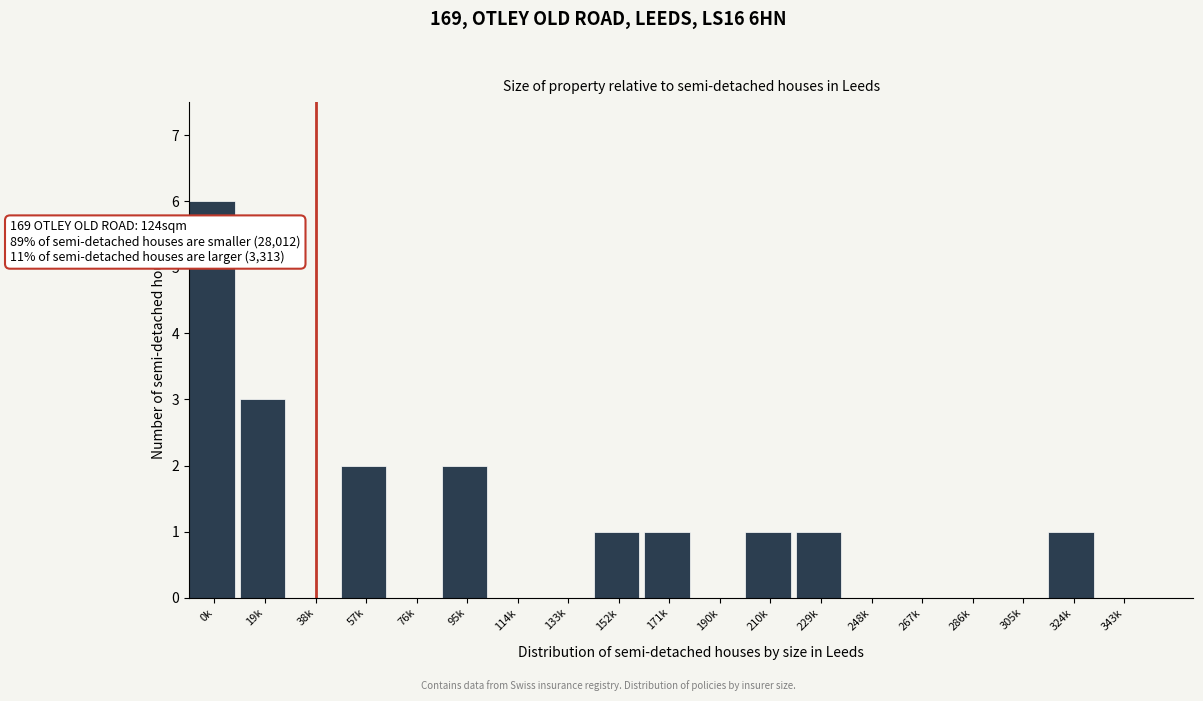

Reading left to right, list all the values displayed in this chart.

0k=6	19k=3	38k=0	57k=2	76k=0	95k=2	114k=0	133k=0	152k=1	171k=1	190k=0	210k=1	229k=1	248k=0	267k=0	286k=0	305k=0	324k=1	343k=0